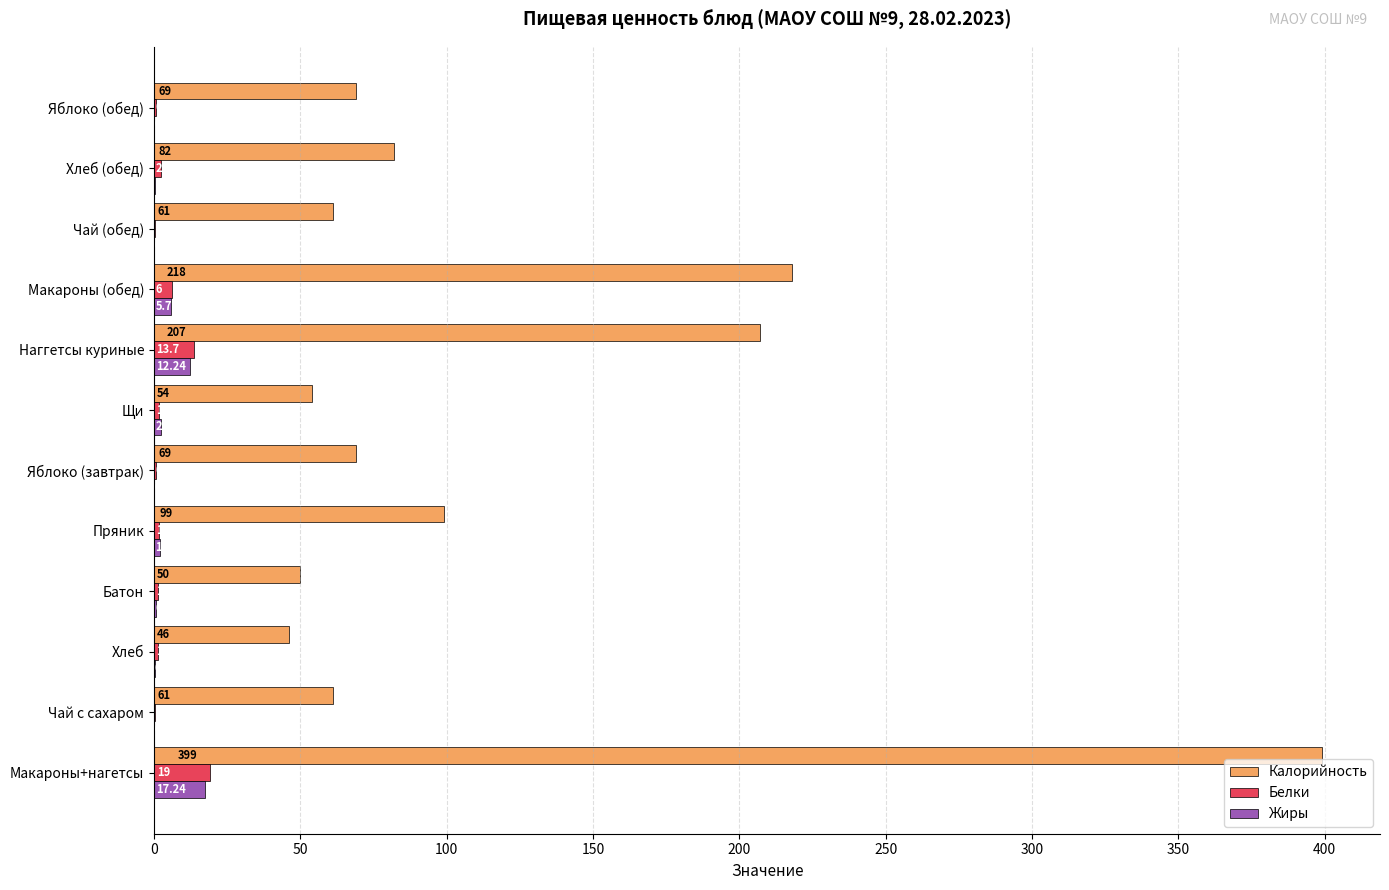

Which category has the highest value in the Жиры series?

Макароны+нагетсы